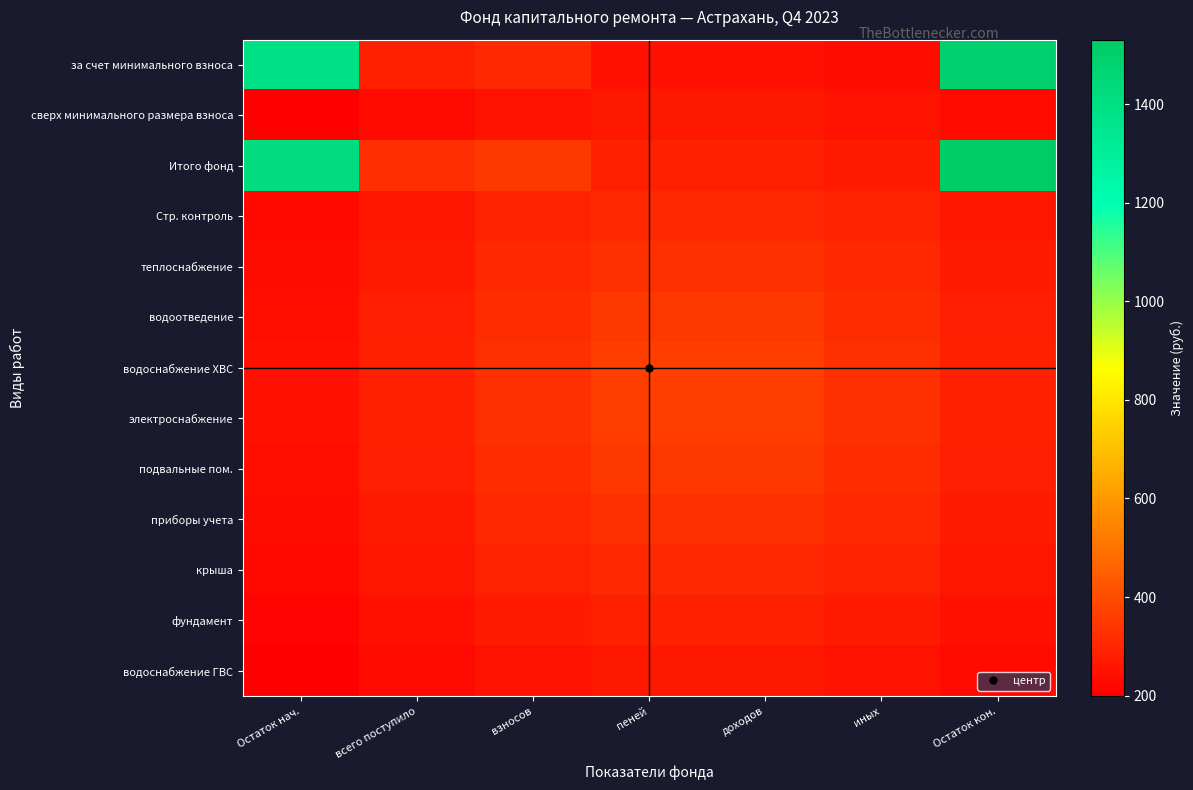

What is the total value across all series at иных?

3734.3